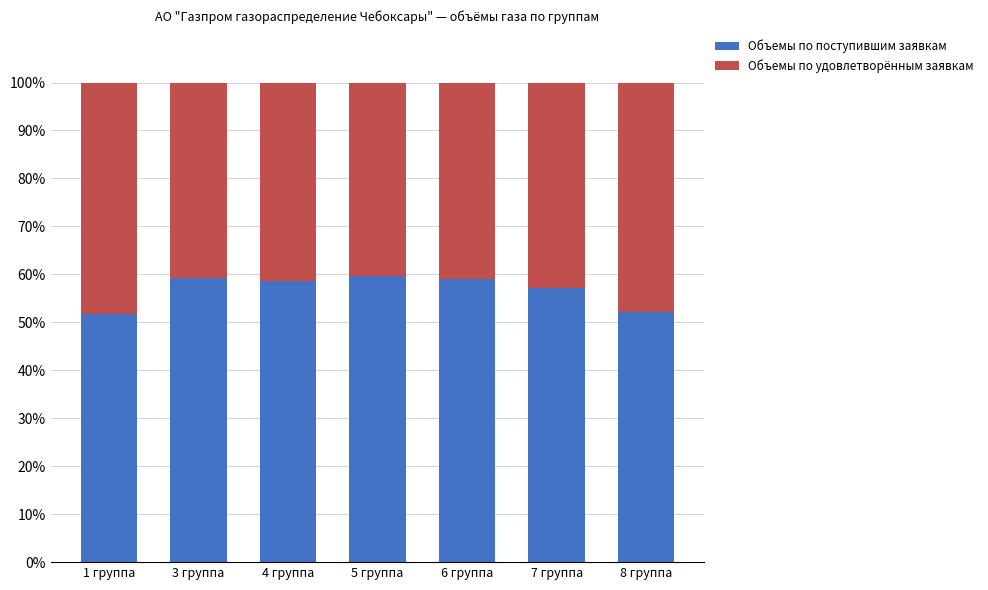

How many data points in Объемы по поступившим заявкам are less than 58?

3